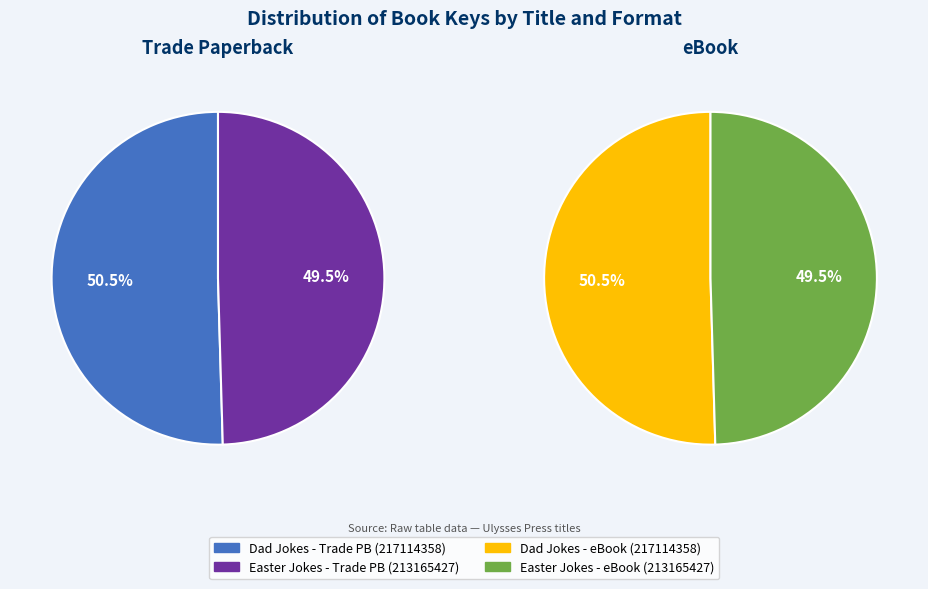

To the nearest percent, what portion does 101 Silly Dad Jokes for Kids (and Dads) represent?

50%